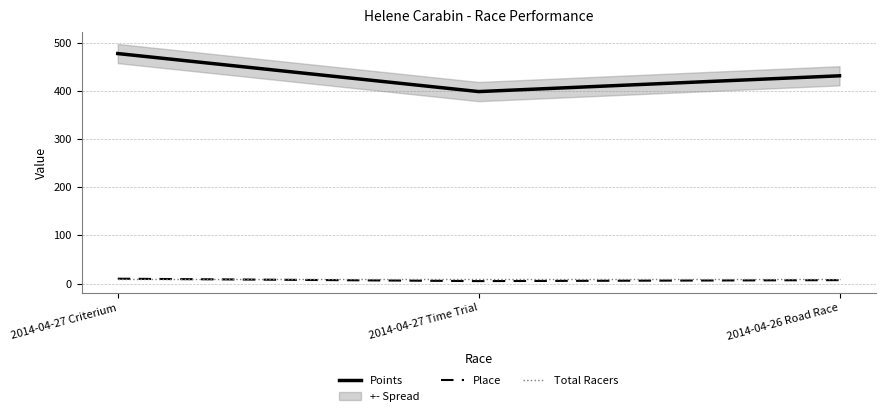

Which label corresponds to the smallest value in the chart?

2014-04-27 Time Trial